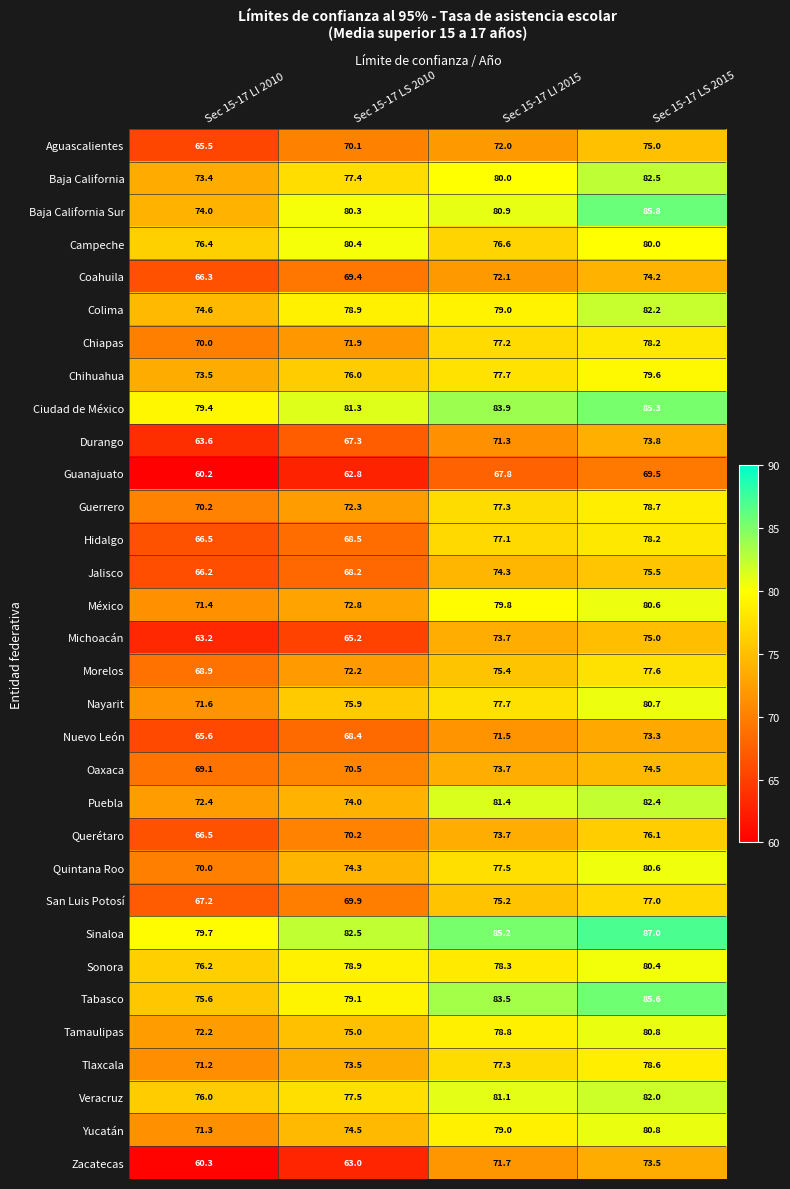

At which label does Nayarit first exceed 77?

Sec 15-17 LI 2015